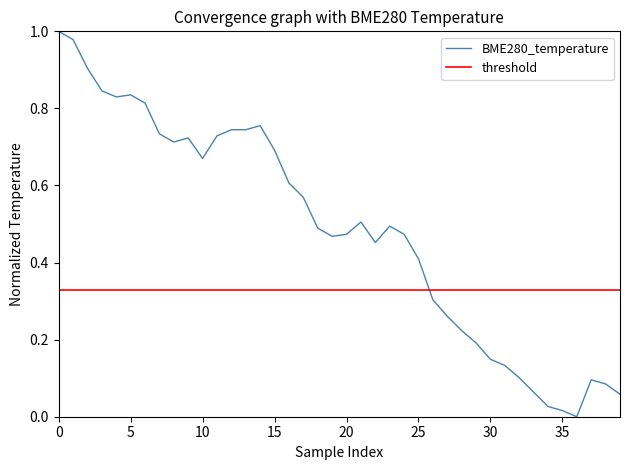

The chart shows a value of 0.4 at 27. True or false?

False